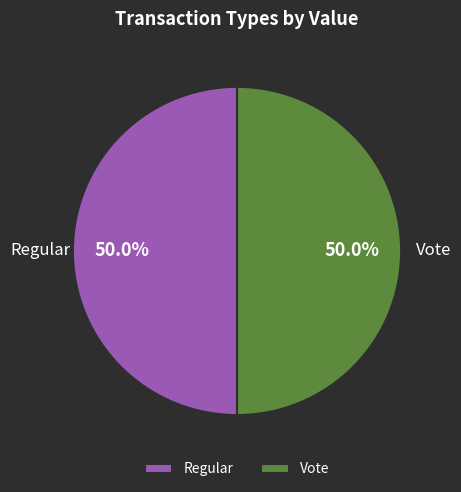

What is the total percentage of Regular and Vote?

100.0%